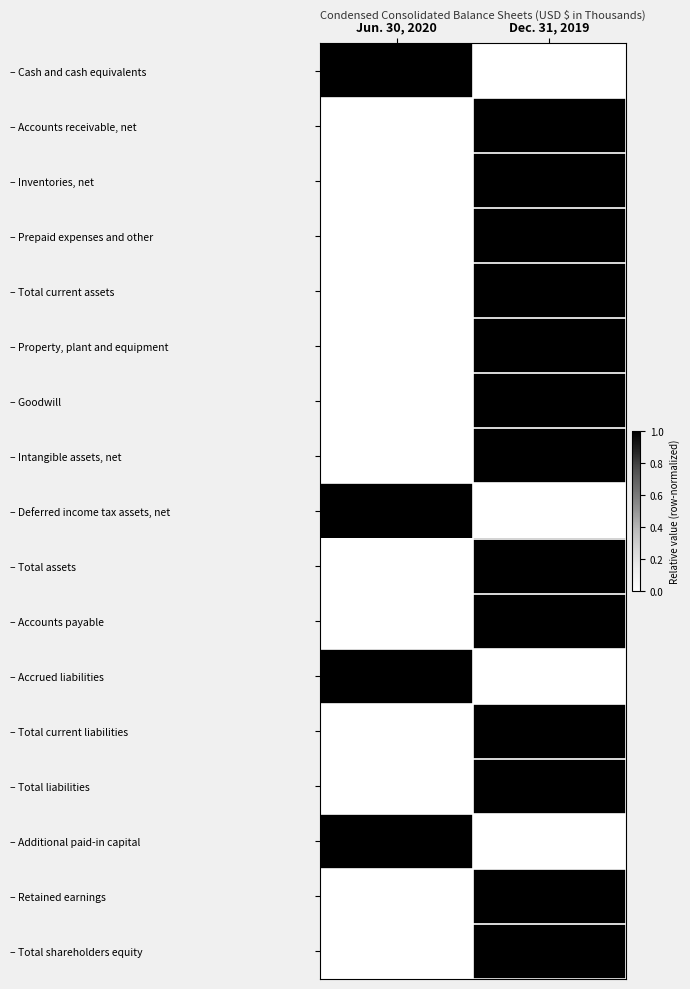

Between Jun. 30, 2020 and Dec. 31, 2019, which series saw the biggest shift?

– Cash and cash equivalents